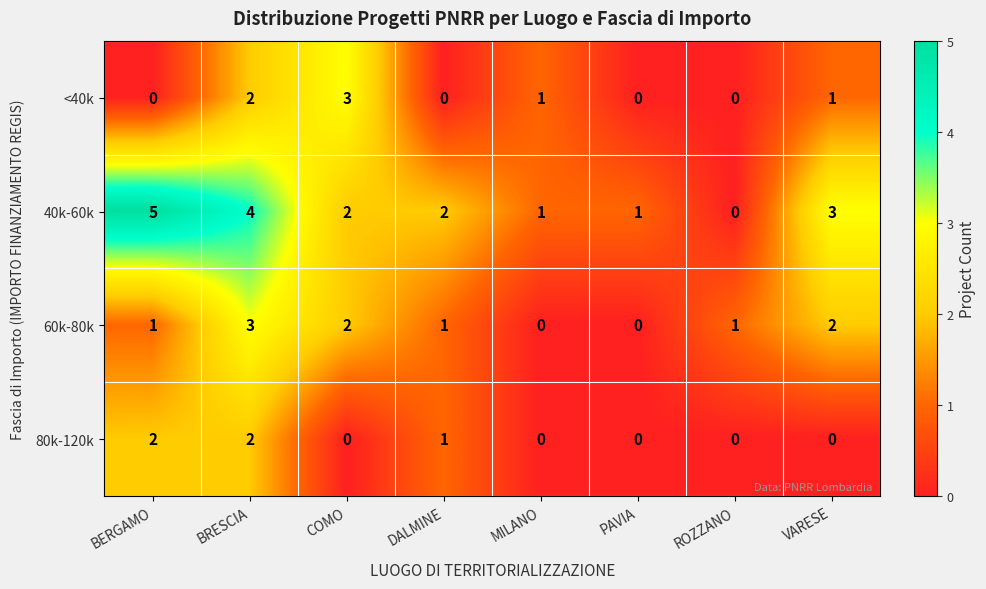

Which series changed the most between COMO and ROZZANO?

<40k